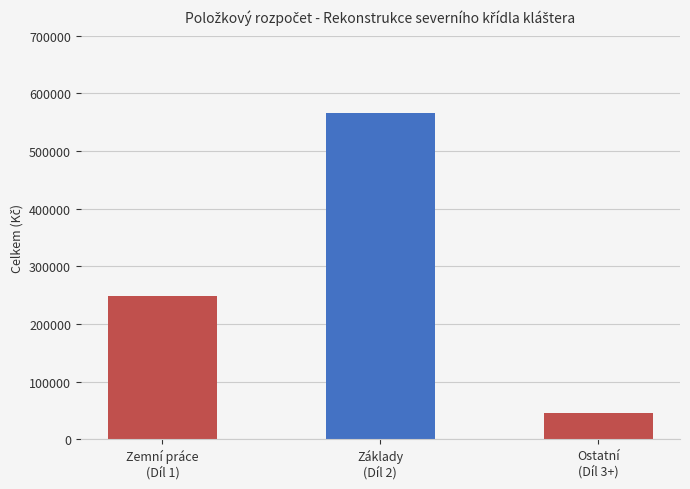

How many data points are less than 249114?

1